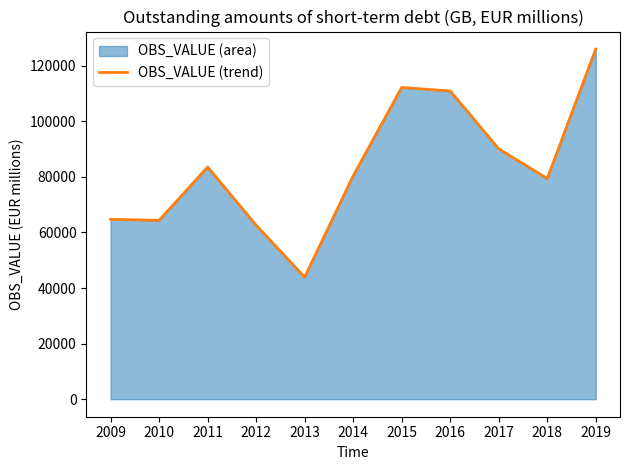

What is the sum of all values?

918173.2